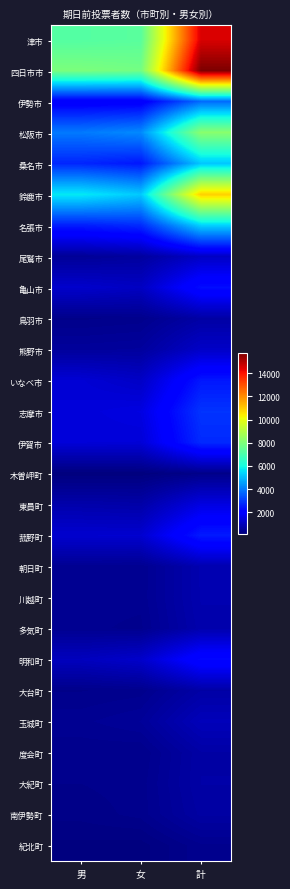

Reading right to left, transcribe all the data shown in this chart.

津市: 計=14498	女=7299	男=7199
四日市市: 計=15736	女=7793	男=7943
伊勢市: 計=3737	女=1886	男=1851
松阪市: 計=8217	女=4236	男=3981
桑名市: 計=5144	女=2455	男=2689
鈴鹿市: 計=10887	女=5190	男=5697
名張市: 計=5302	女=2762	男=2540
尾鷲市: 計=1110	女=609	男=501
亀山市: 計=2295	女=1082	男=1213
鳥羽市: 計=686	女=362	男=324
熊野市: 計=1151	女=590	男=561
いなべ市: 計=2456	女=1132	男=1324
志摩市: 計=2902	女=1502	男=1400
伊賀市: 計=2746	女=1368	男=1378
木曽岬町: 計=325	女=170	男=155
東員町: 計=1506	女=729	男=777
菰野町: 計=2513	女=1263	男=1250
朝日町: 計=837	女=408	男=429
川越町: 計=833	女=415	男=418
多気町: 計=797	女=385	男=412
明和町: 計=2215	女=1194	男=1021
大台町: 計=699	女=366	男=333
玉城町: 計=965	女=524	男=441
度会町: 計=696	女=339	男=357
大紀町: 計=705	女=367	男=338
南伊勢町: 計=660	女=361	男=299
紀北町: 計=383	女=185	男=198